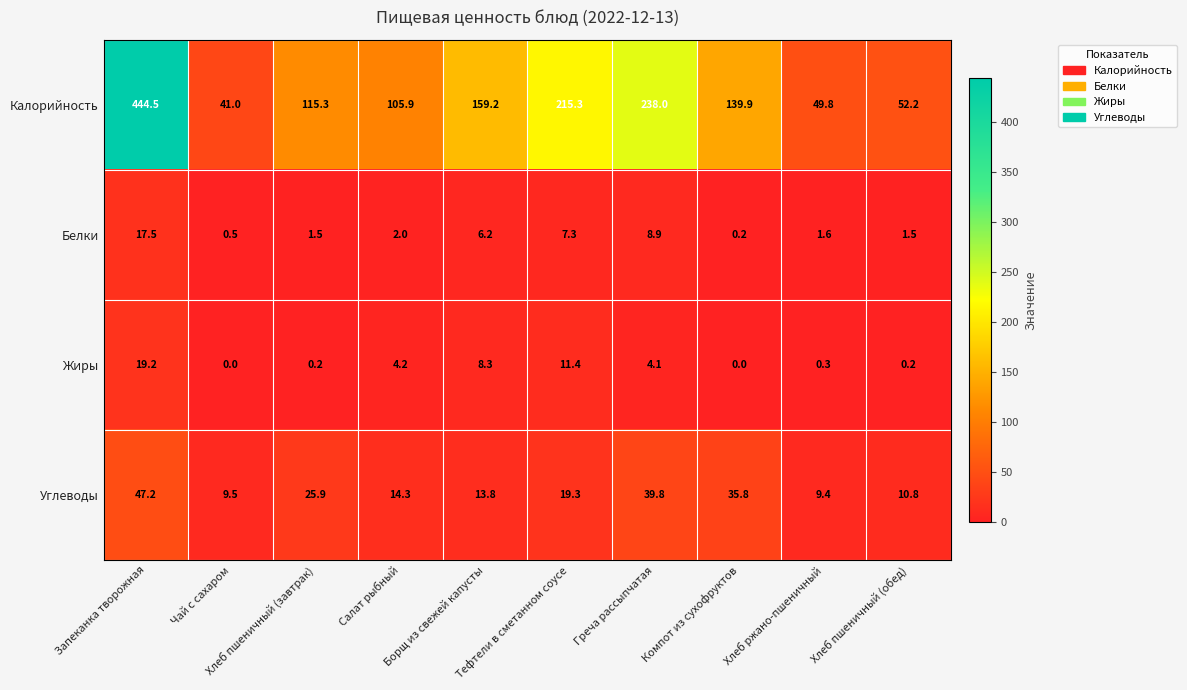

Which series changed the most between Борщ из свежей капусты and Греча рассыпчатая?

Калорийность